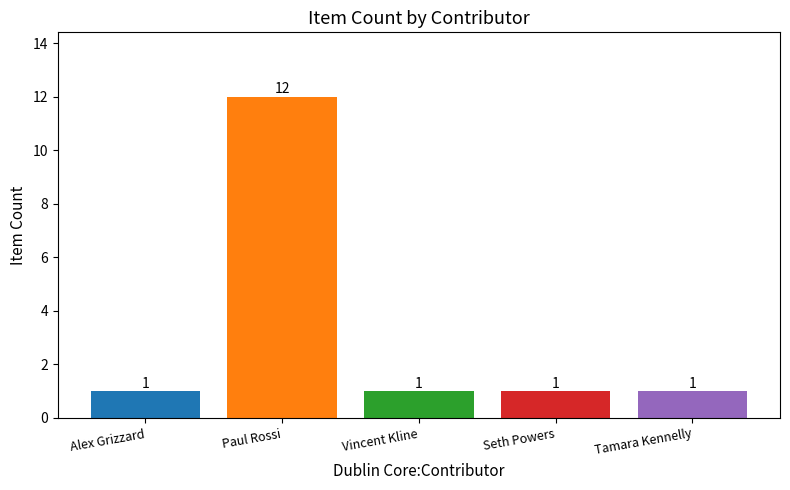

What is the ratio of the value at Vincent Kline to the value at Alex Grizzard?

1.0